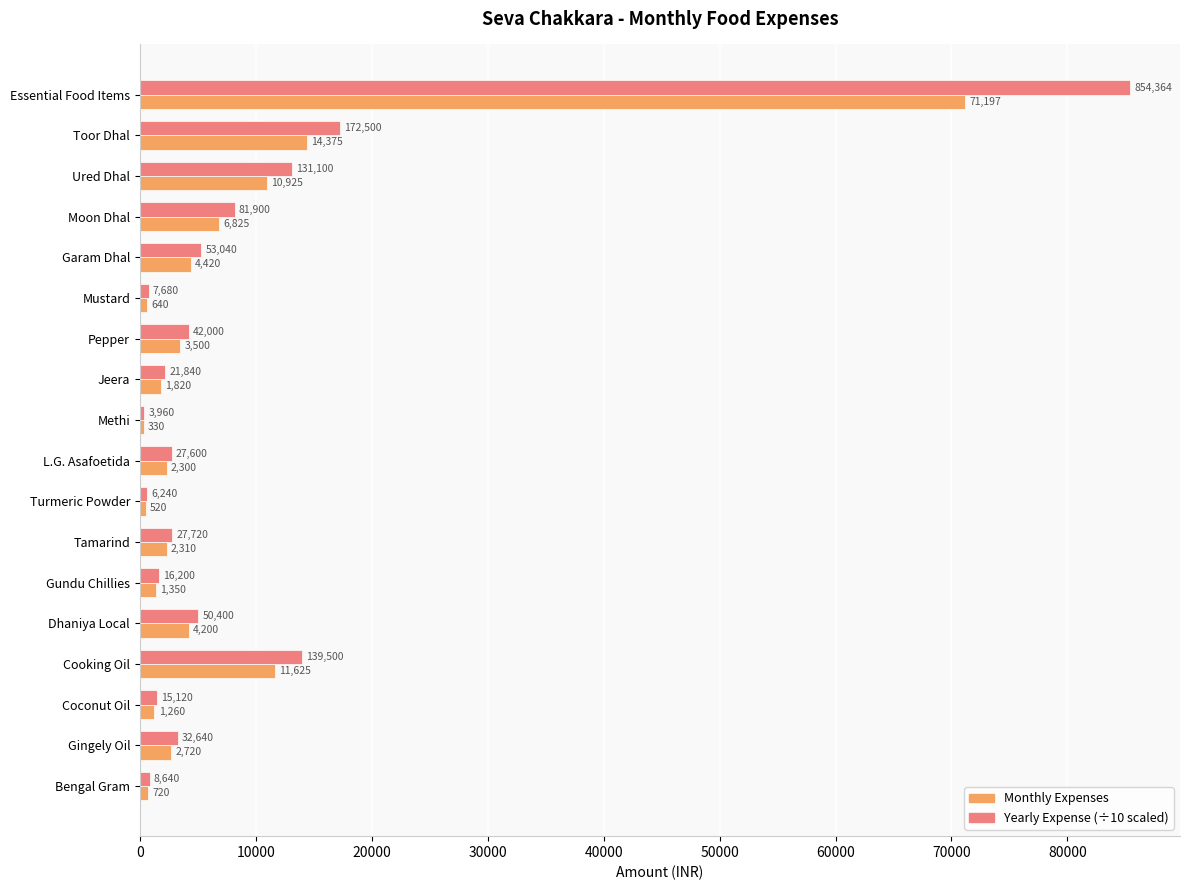

At which category does the chart reach its minimum across all series?

Methi